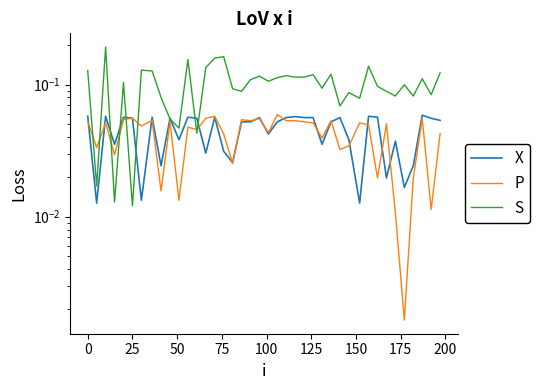

Which series has the widest spread of values?

S